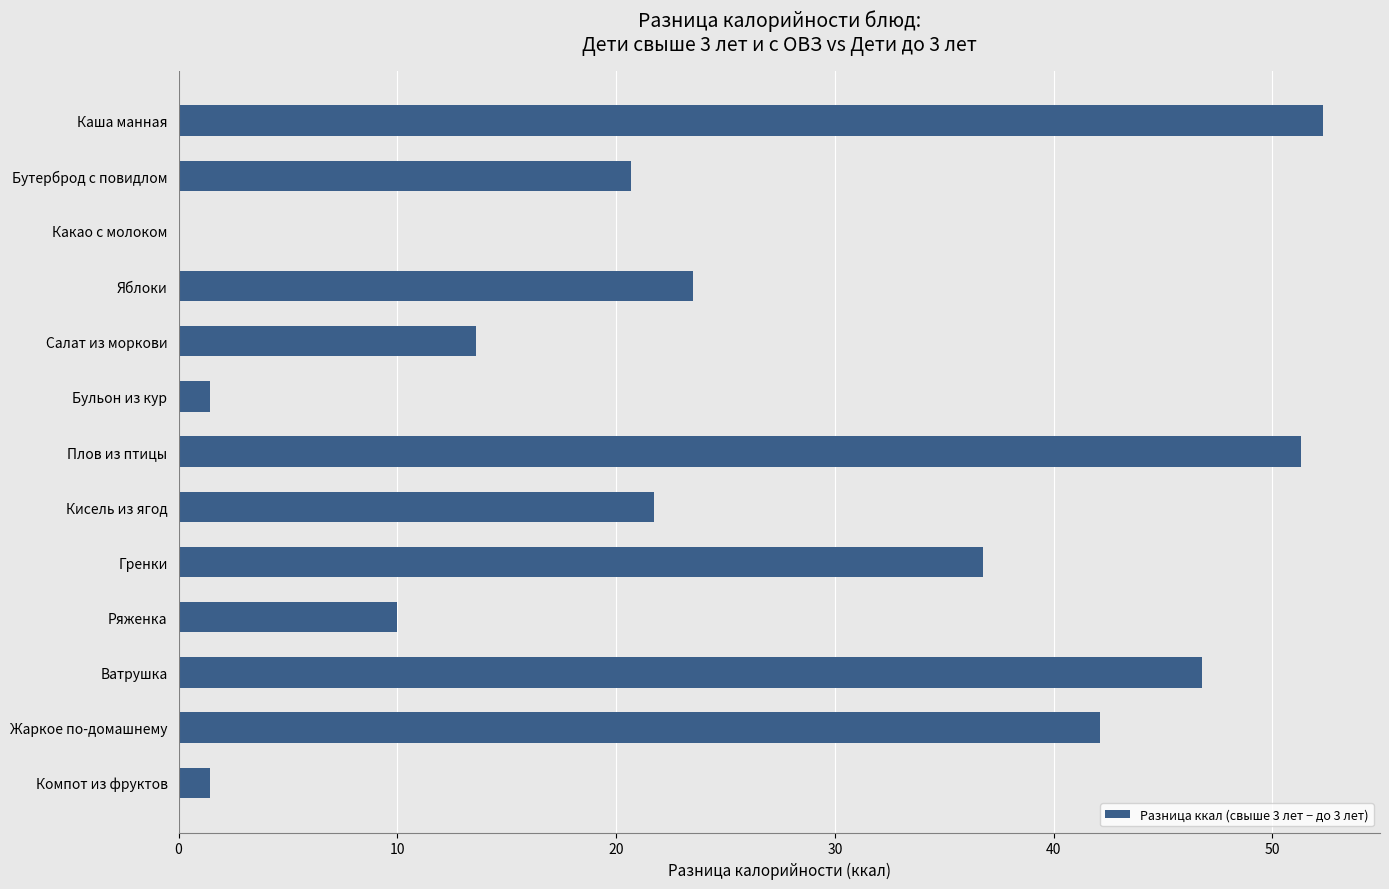

What is the greatest value displayed?

52.3